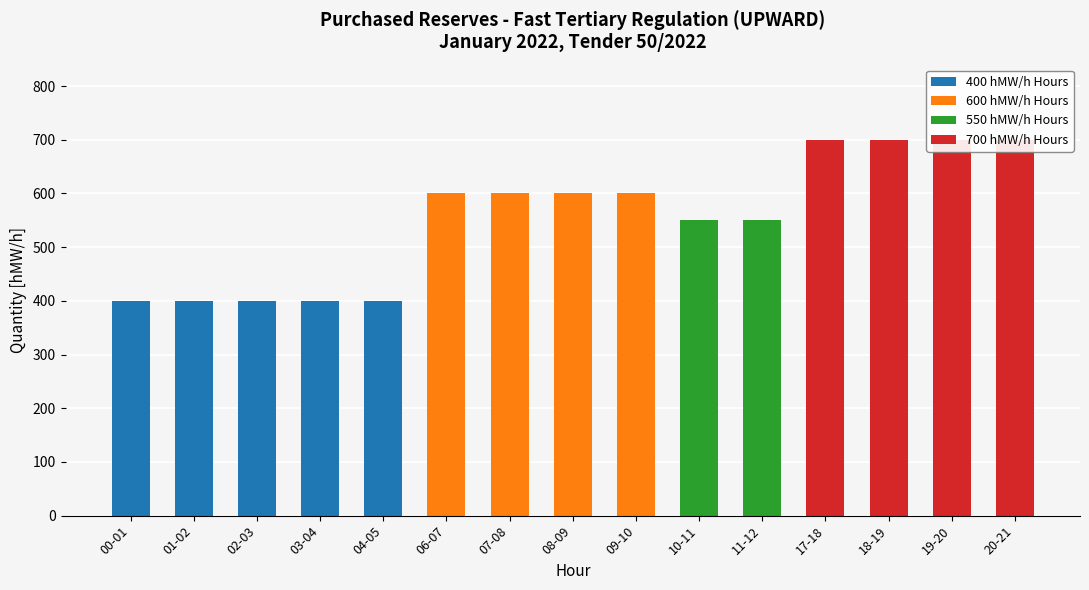

Reading left to right, extract all data points from this chart.

400 hMW/h Hours: 00-01=400	01-02=400	02-03=400	03-04=400	04-05=400	06-07=0	07-08=0	08-09=0	09-10=0	10-11=0	11-12=0	17-18=0	18-19=0	19-20=0	20-21=0
600 hMW/h Hours: 00-01=0	01-02=0	02-03=0	03-04=0	04-05=0	06-07=600	07-08=600	08-09=600	09-10=600	10-11=0	11-12=0	17-18=0	18-19=0	19-20=0	20-21=0
550 hMW/h Hours: 00-01=0	01-02=0	02-03=0	03-04=0	04-05=0	06-07=0	07-08=0	08-09=0	09-10=0	10-11=550	11-12=550	17-18=0	18-19=0	19-20=0	20-21=0
700 hMW/h Hours: 00-01=0	01-02=0	02-03=0	03-04=0	04-05=0	06-07=0	07-08=0	08-09=0	09-10=0	10-11=0	11-12=0	17-18=700	18-19=700	19-20=700	20-21=700